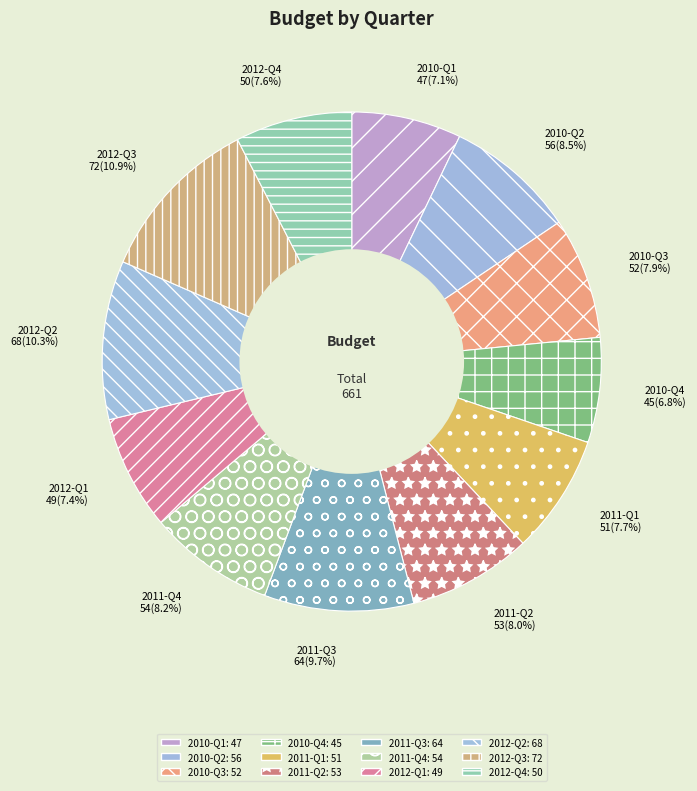

Which has a higher value, 2010-Q2 56(8.5%) or 2010-Q1 47(7.1%)?

2010-Q2 56(8.5%)